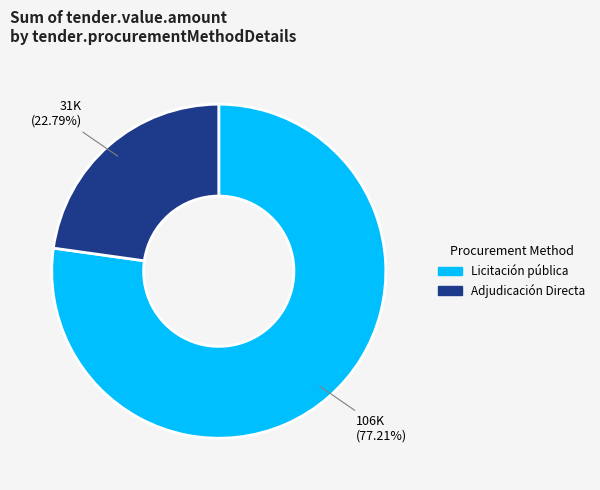

Rank the categories by value from highest to lowest.

Licitación pública, Adjudicación Directa